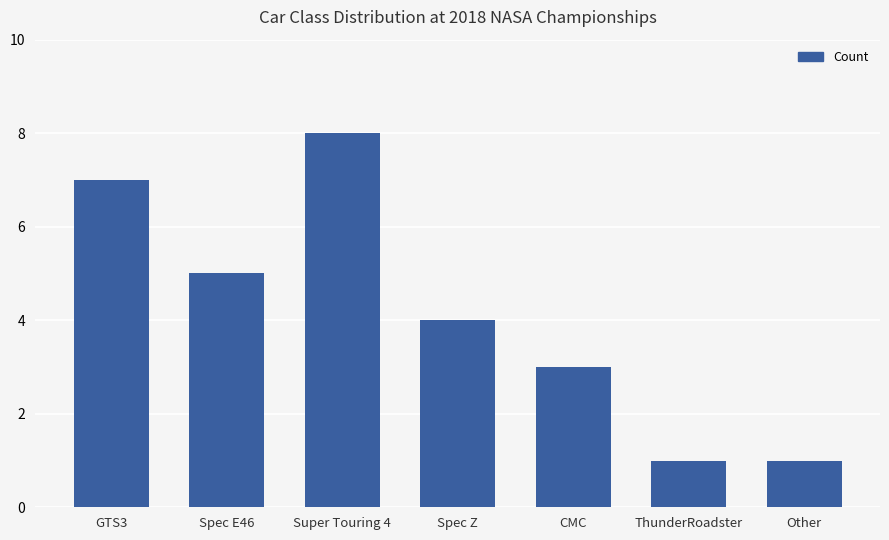

What is the value of the 3rd bar from the left?

8